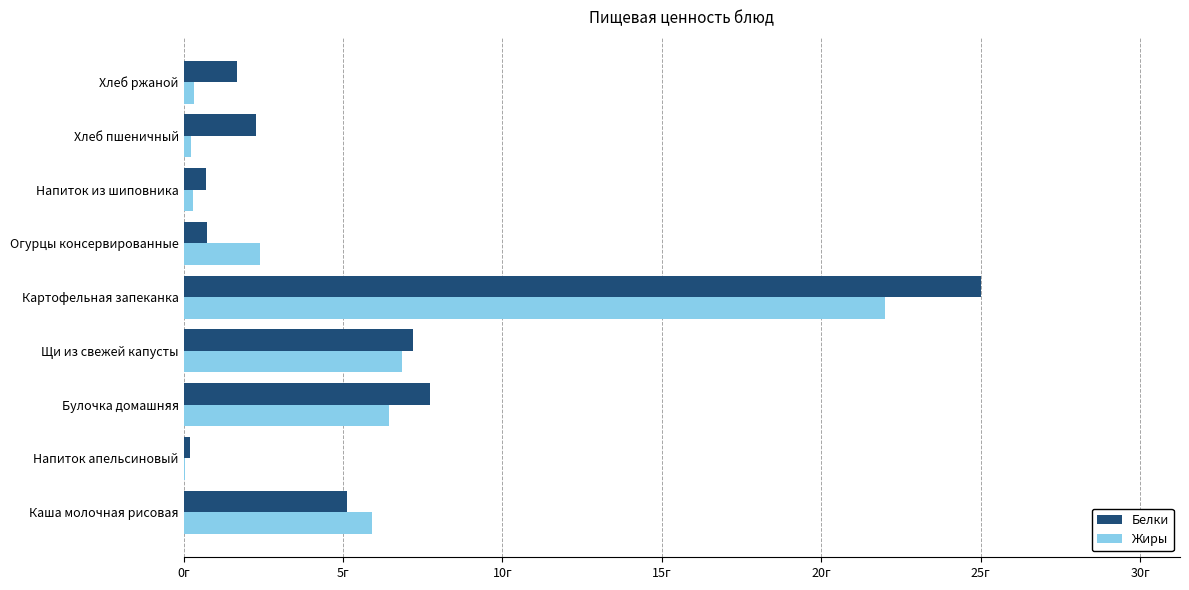

What are all the series names shown in the legend?

Белки, Жиры